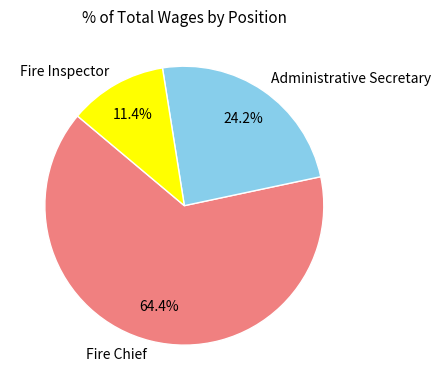

What percentage is the Fire Chief slice, to the nearest percent?

64%